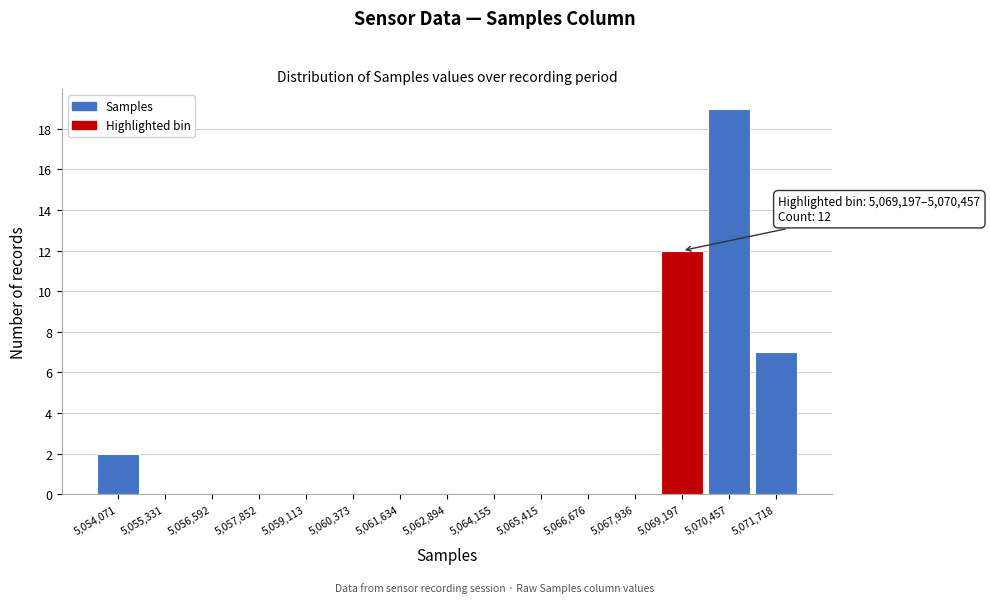

Reading left to right, list all the values displayed in this chart.

5,054,071=2	5,055,331=0	5,056,592=0	5,057,852=0	5,059,113=0	5,060,373=0	5,061,634=0	5,062,894=0	5,064,155=0	5,065,415=0	5,066,676=0	5,067,936=0	5,069,197=12	5,070,457=19	5,071,718=7